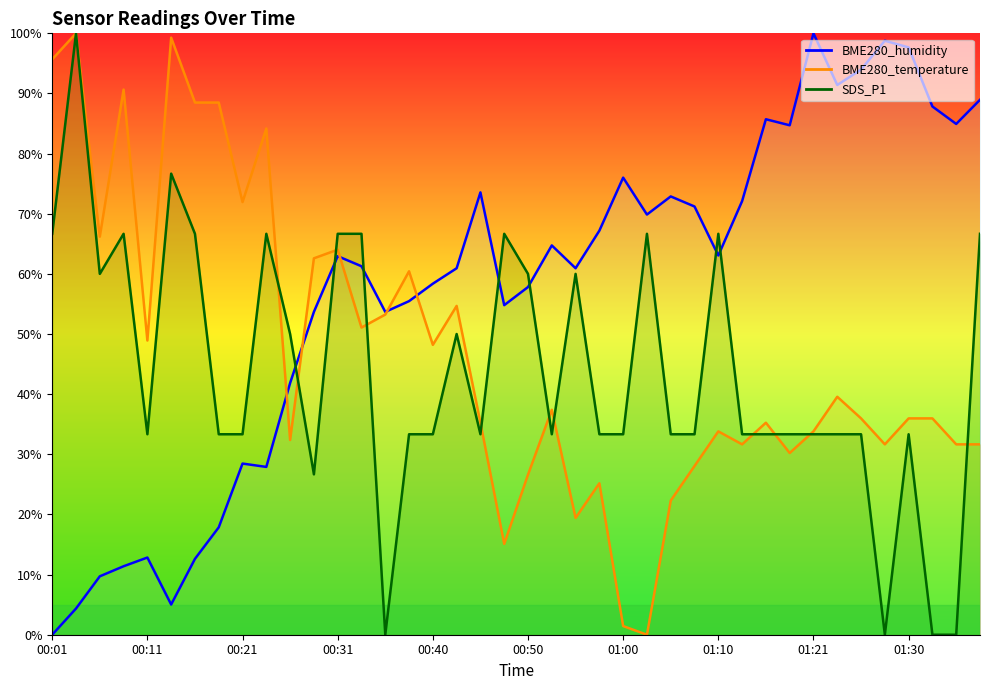

How many distinct data groups are displayed?

3